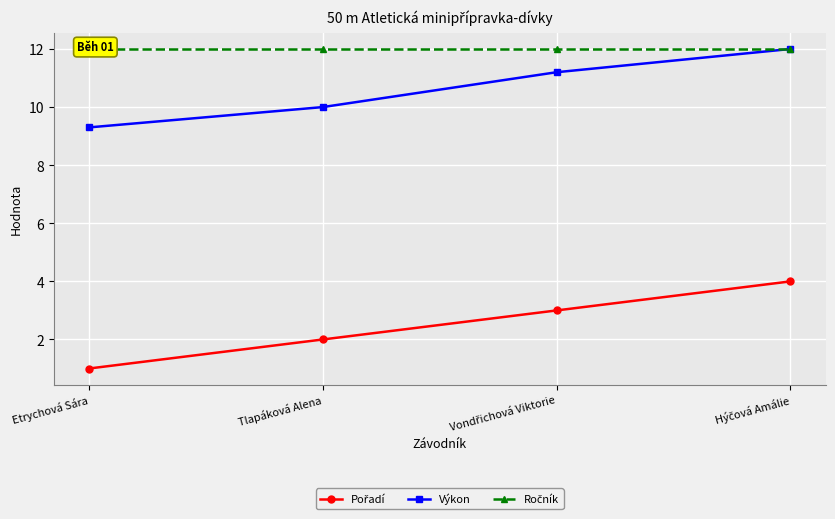

Is the value of Ročník at Etrychová Sára greater than the value of Výkon at Hýčová Amálie?

No